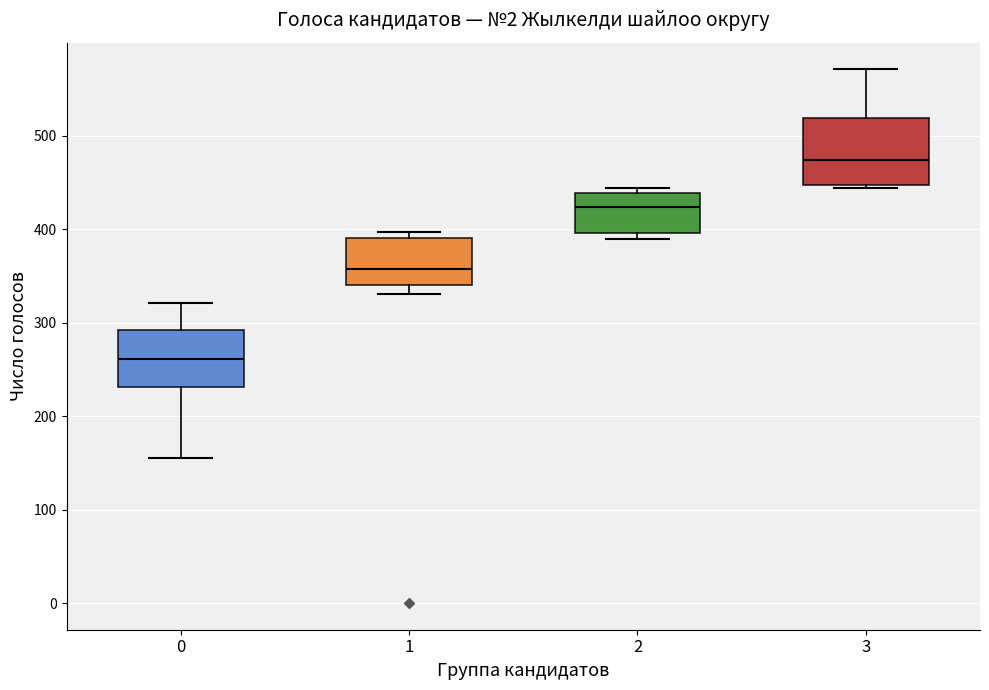

Reading left to right, transcribe this box plot: for each box, give where its median line is, the range the box spans, and where its two whiskers end, as read against the y-axis. The values are not printed on the chart, so give them approximately, as read against the axis.

0: median 260, box 230 to 290, whiskers 160 to 320
1: median 360, box 340 to 390, whiskers 330 to 400
2: median 420, box 400 to 440, whiskers 390 to 440 (just above the box's upper edge)
3: median 470, box 450 to 520, whiskers 440 to 570